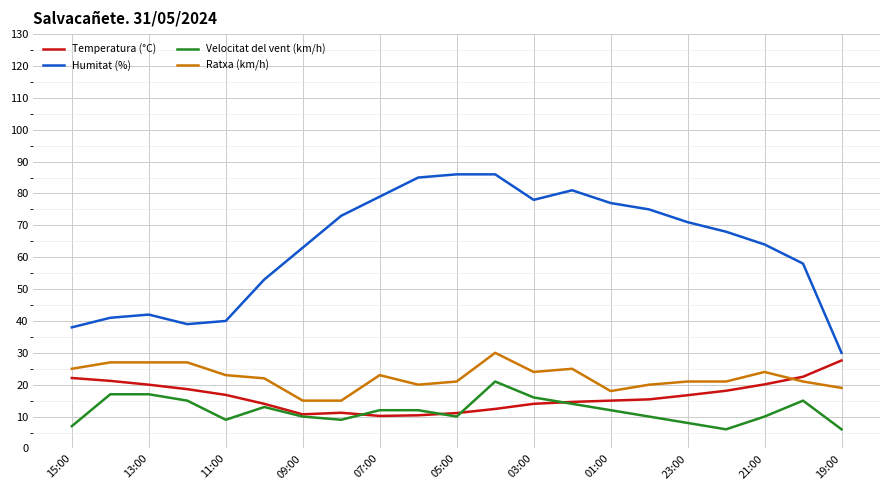

Which series has the largest range (max minus min)?

Humitat (%)